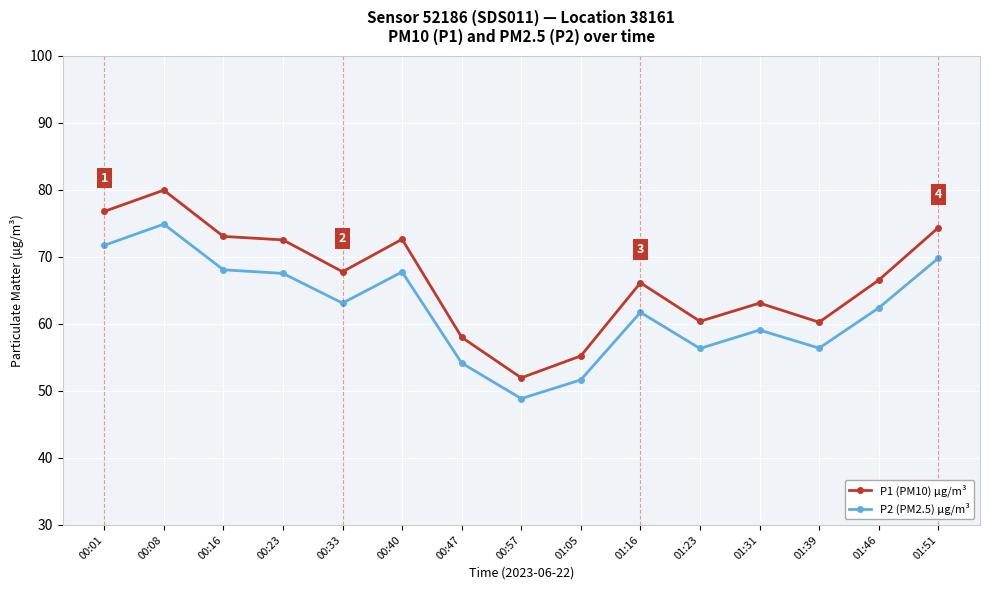

What is the approximate value of P2 (PM2.5) µg/m³ at 00:23?

67.5